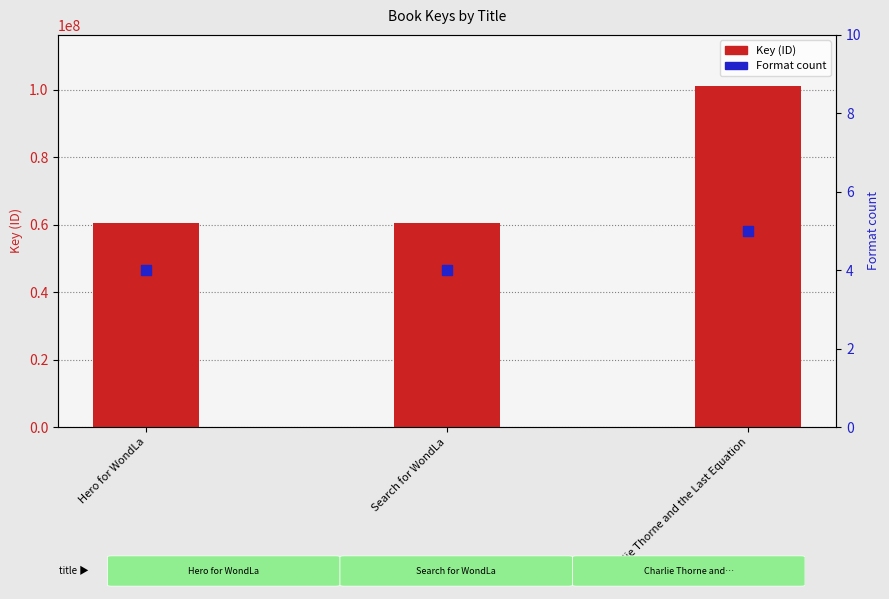

What are all the series names shown in the legend?

Key (ID), Format count